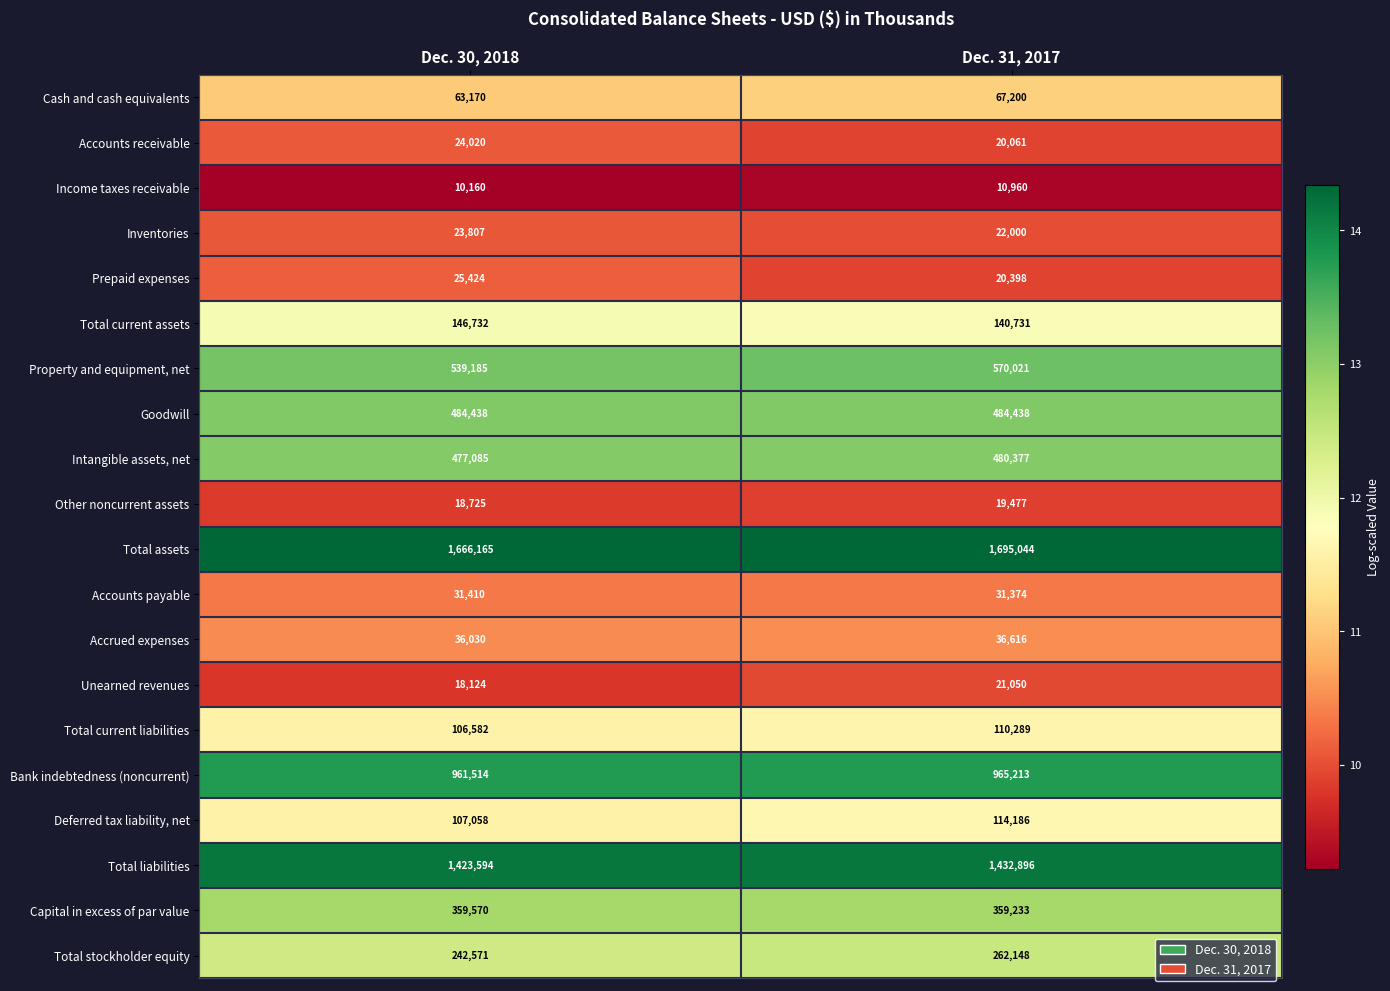

Is it true that Inventories equals 9655 at Dec. 31, 2017?

False